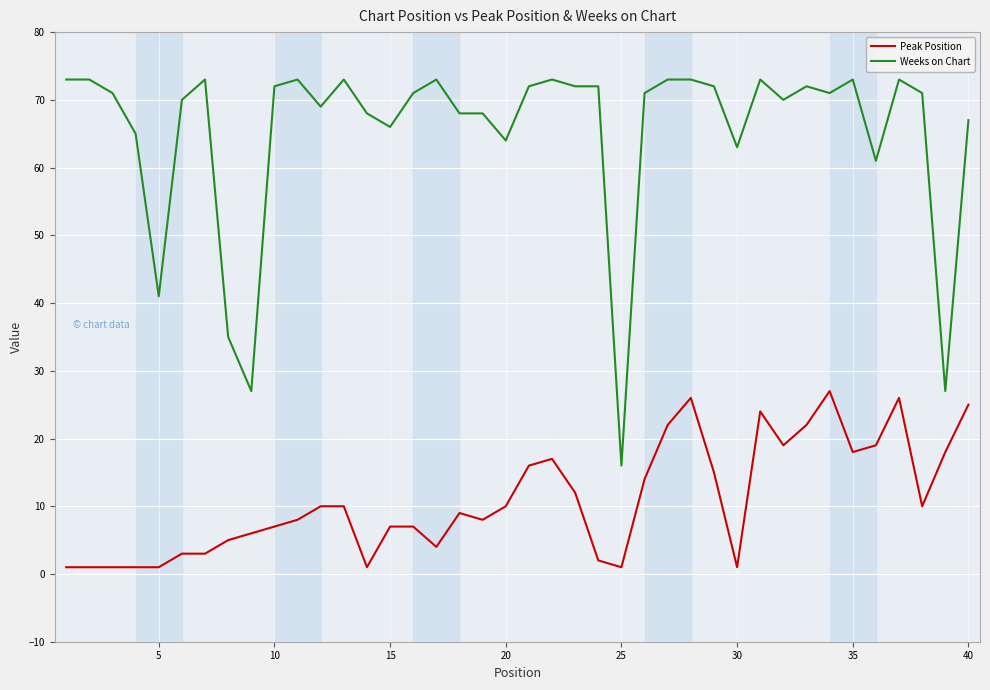

What is the highest value of the Weeks on Chart series?

73